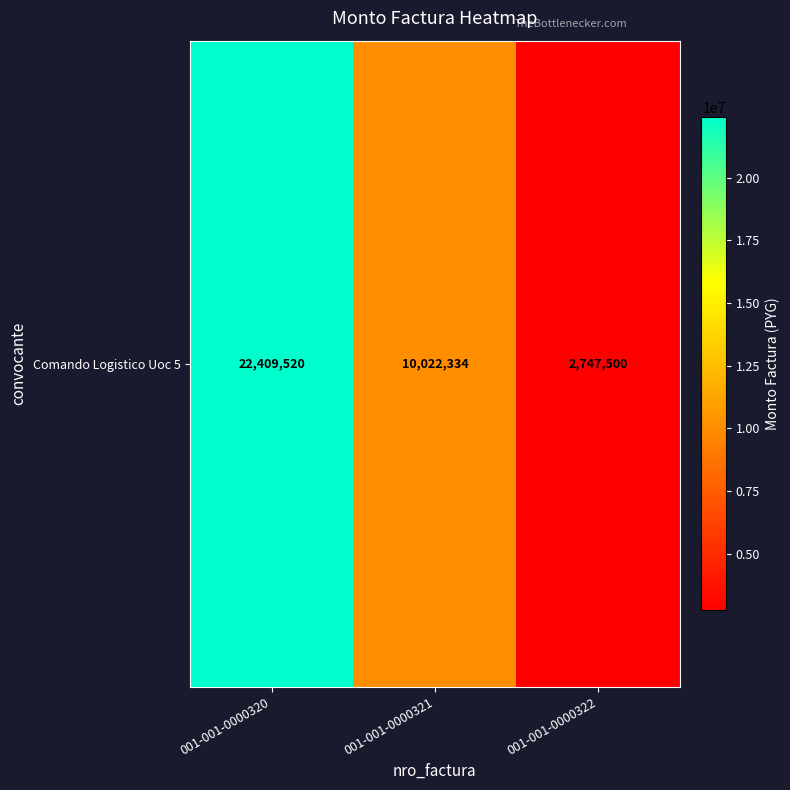

Between 001-001-0000321 and 001-001-0000320, which is larger?

001-001-0000320